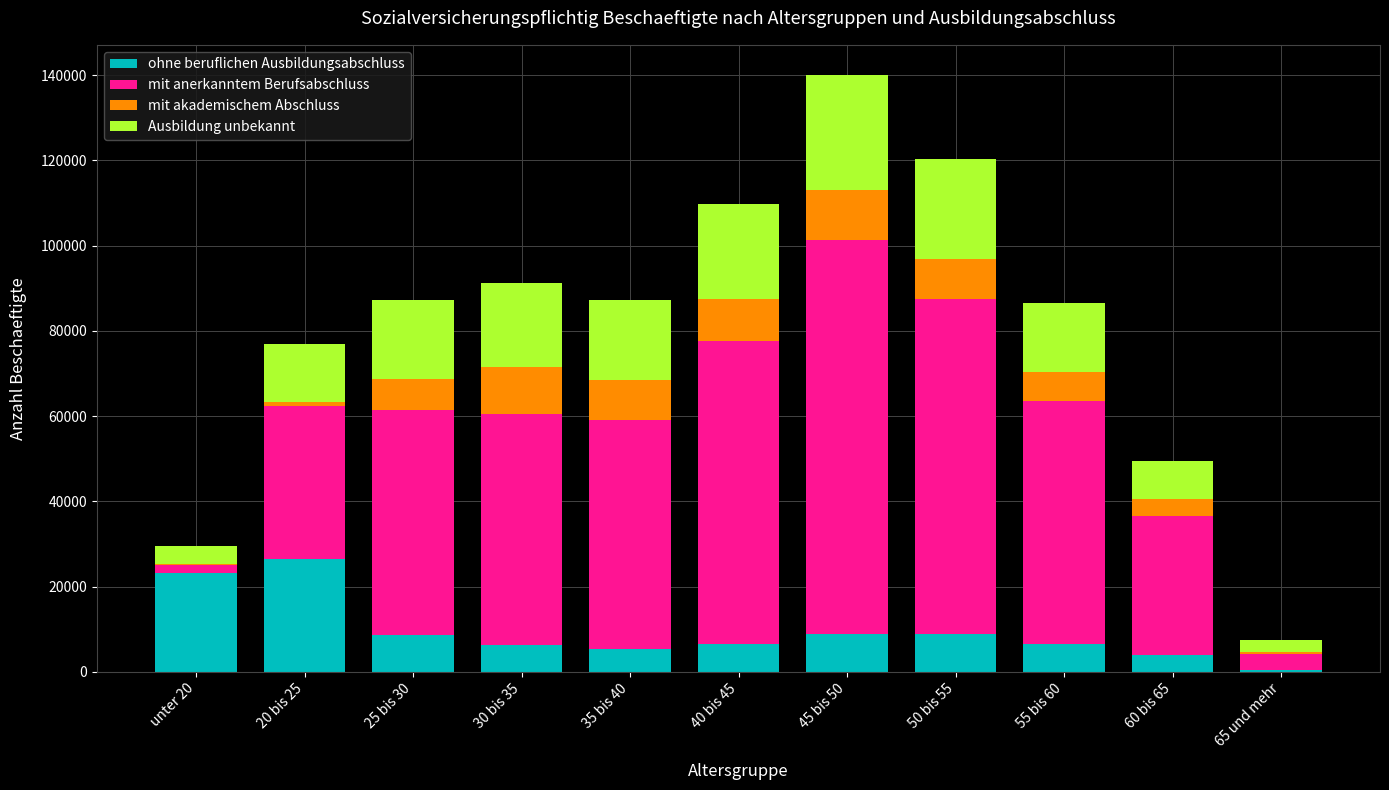

At which label does ohne beruflichen Ausbildungsabschluss reach its peak?

20 bis 25